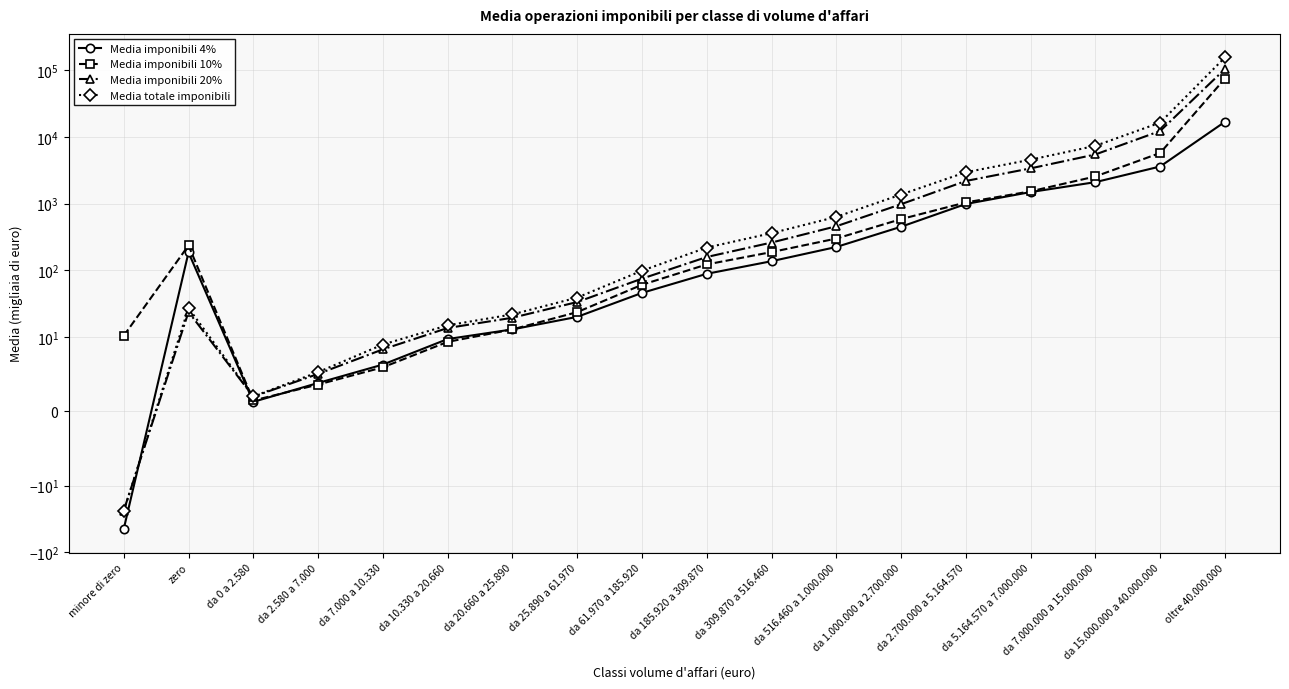

The value of Media totale imponibili at da 20.660 a 25.890 is 21.9. True or false?

True